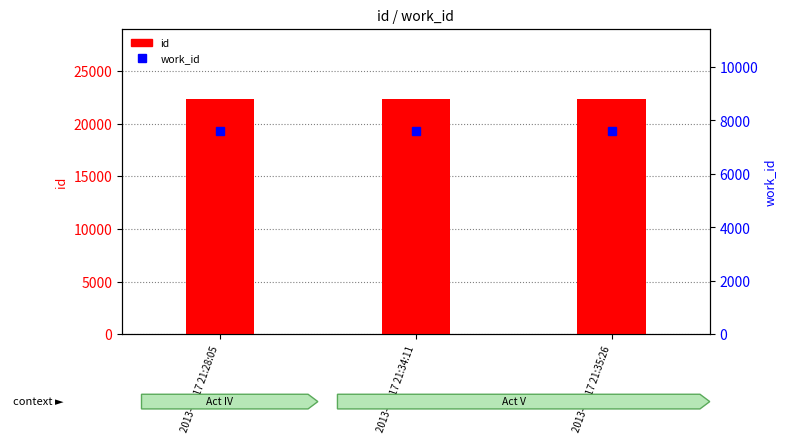

At 2013-08-17 21:28:05, list the series in order from smallest to largest.

work_id, id